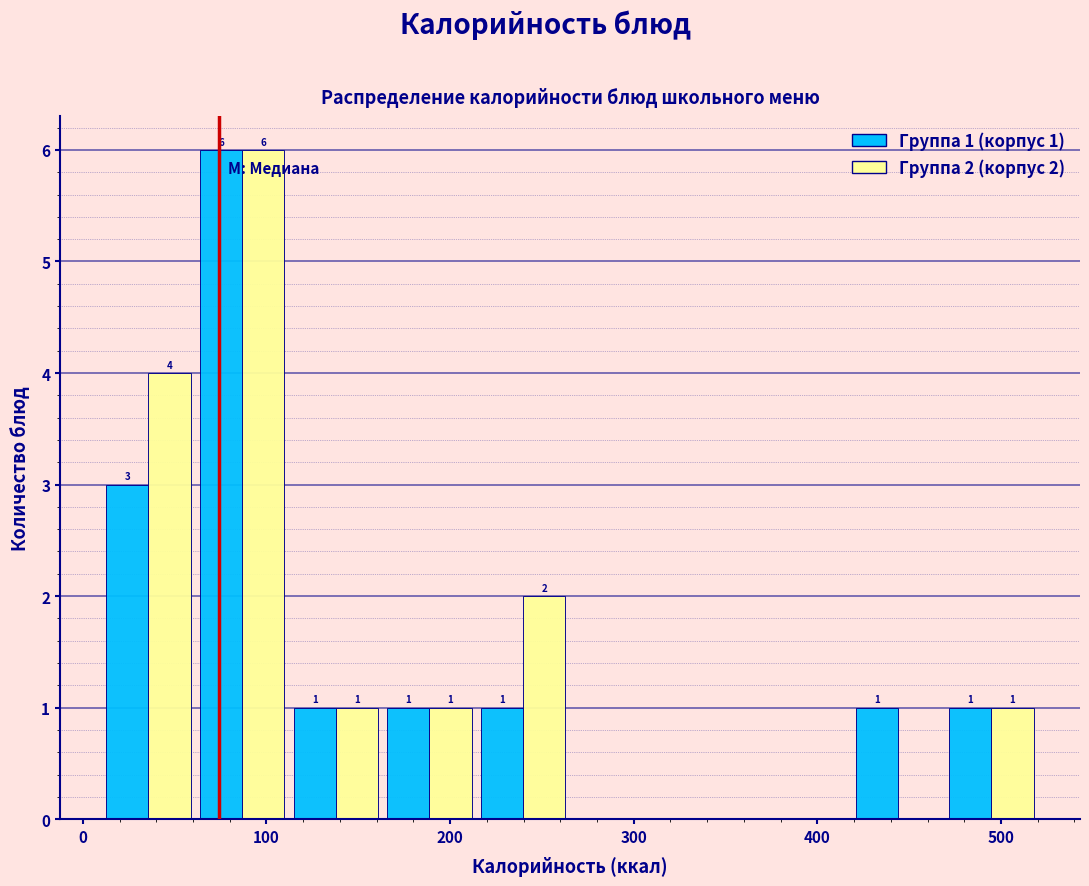

In the Группа 1 (корпус 1) series, which range on the x-axis has the tallest bar?

60 to 110